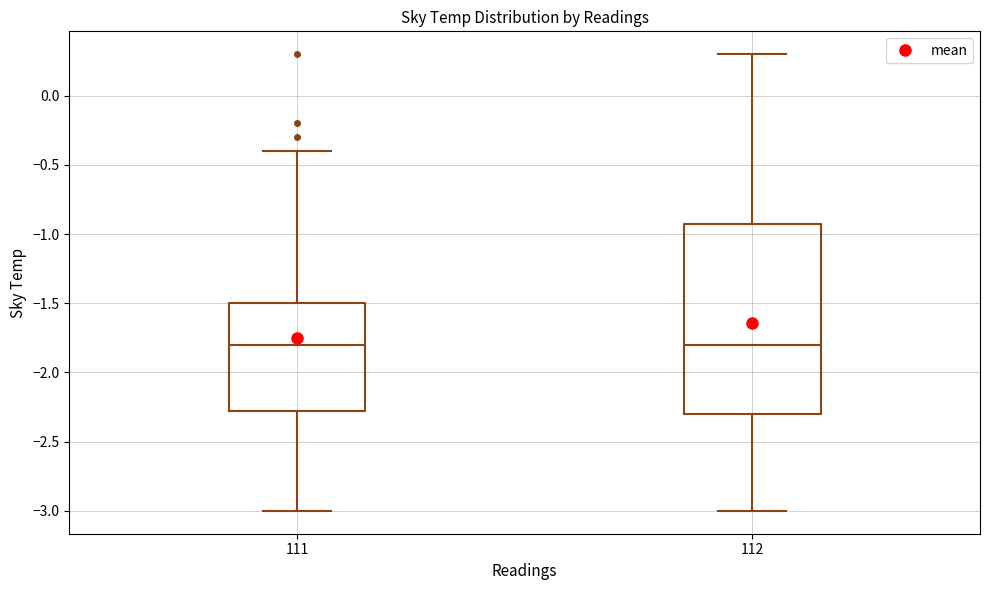

Reading left to right, read every box against the y-axis: the position of its median line, the range the box covers, and the ends of its whiskers. The values are not printed on the chart, so give them approximately, as read against the axis.

111: median -1.80, box -2.25 to -1.50, whiskers -3.00 to -0.40
112: median -1.80, box -2.30 to -0.90, whiskers -3.00 to 0.30